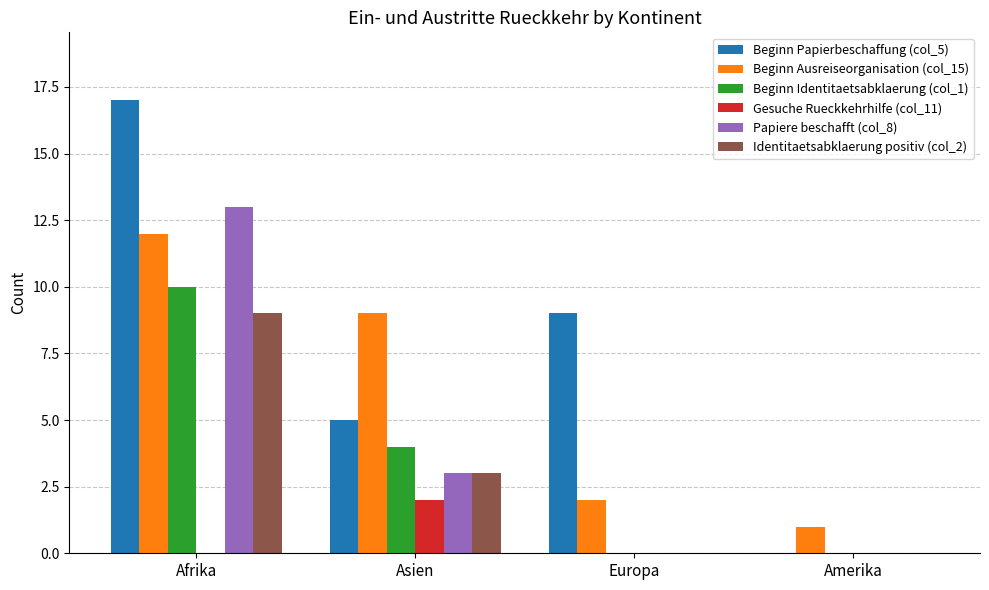

The value of Beginn Ausreiseorganisation (col_15) at Amerika is 0. True or false?

False